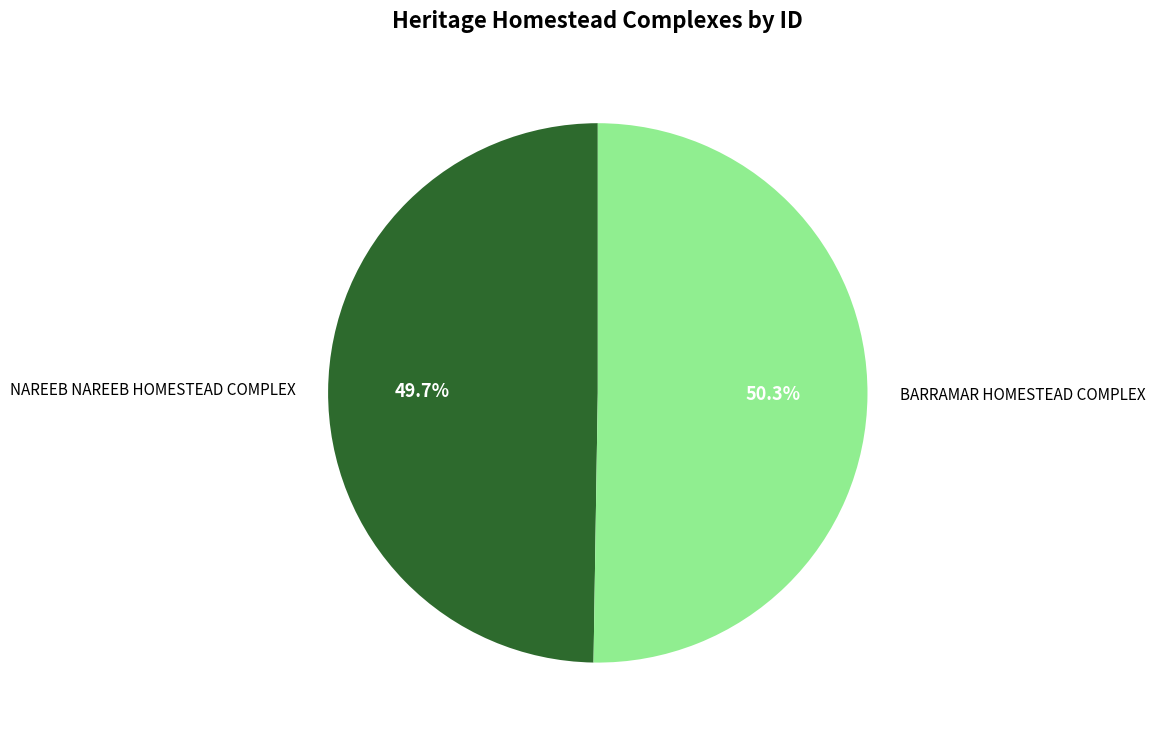

The NAREEB NAREEB HOMESTEAD COMPLEX slice represents 50% of the pie. True or false?

True